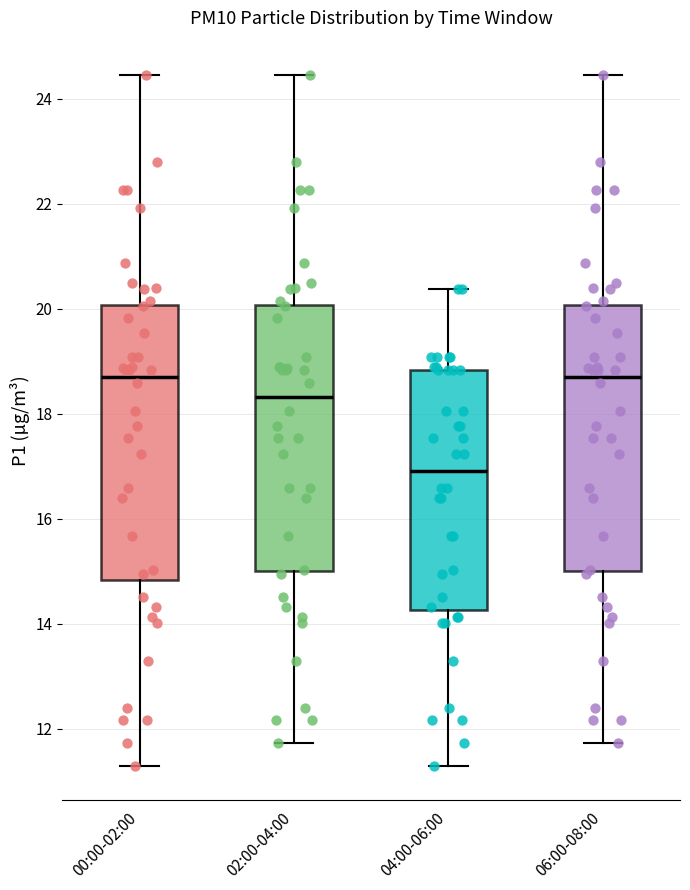

Where is the upper edge of the box for 02:00-04:00 on the y-axis? The values are not printed on the chart, so give them approximately, as read against the axis.

20.0